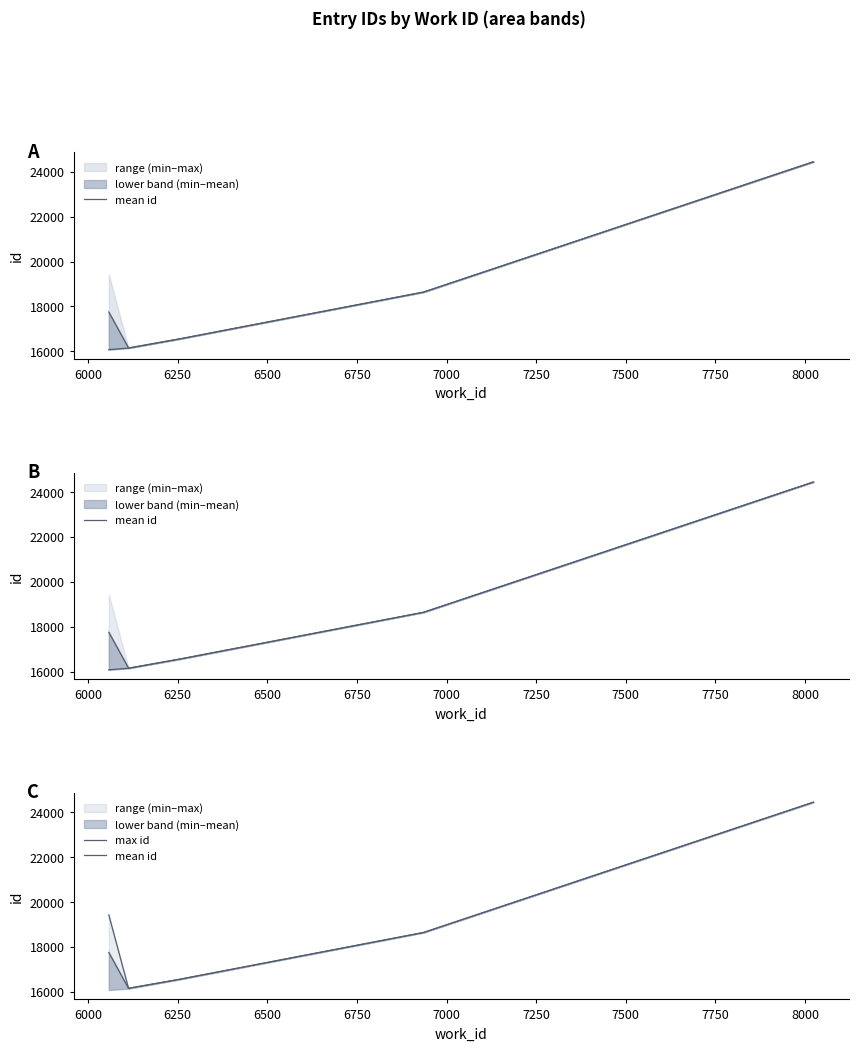

True or false: max id and mean id cross at least once.

False